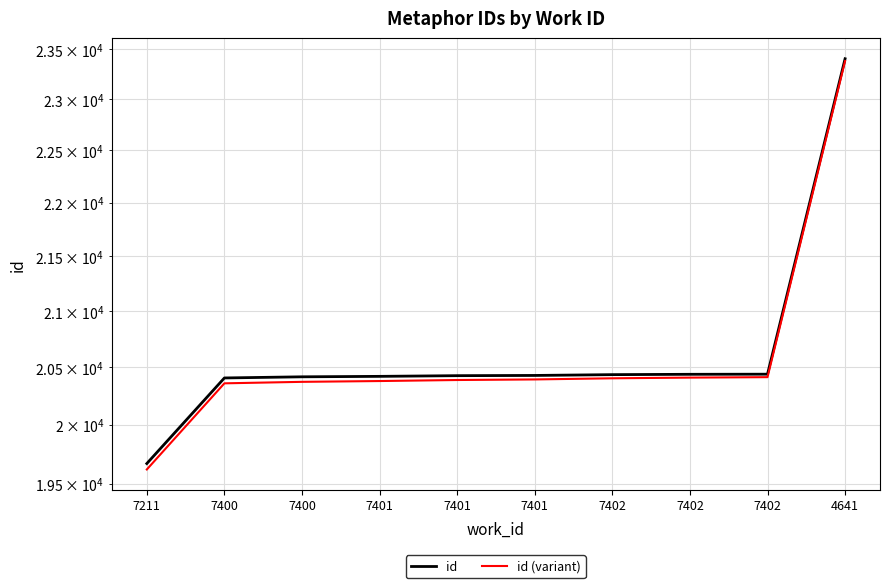

True or false: id (variant) and id cross at least once.

False